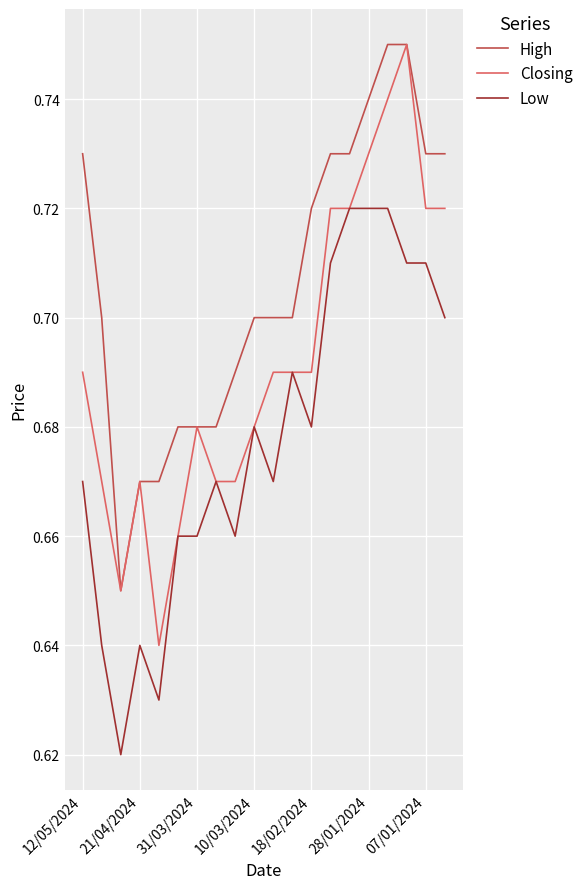

Which series has the largest total across all categories?

High